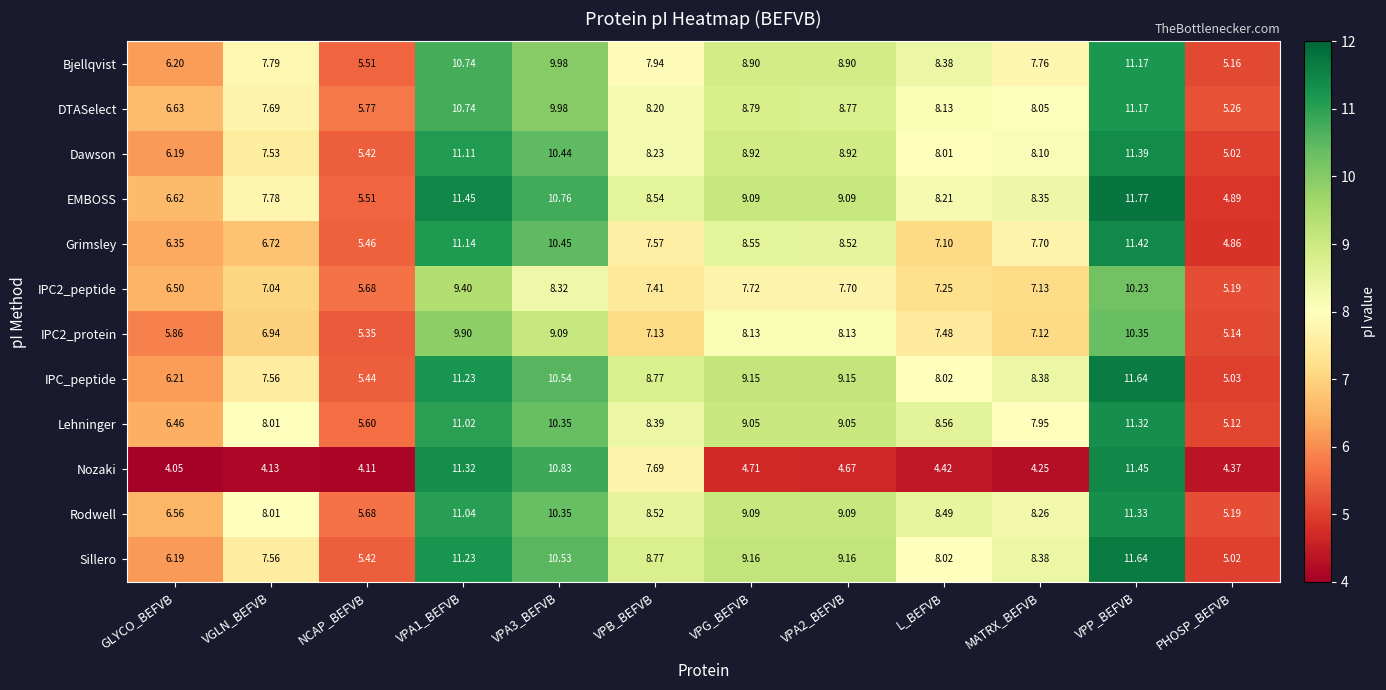

Which series has the largest range (max minus min)?

Nozaki